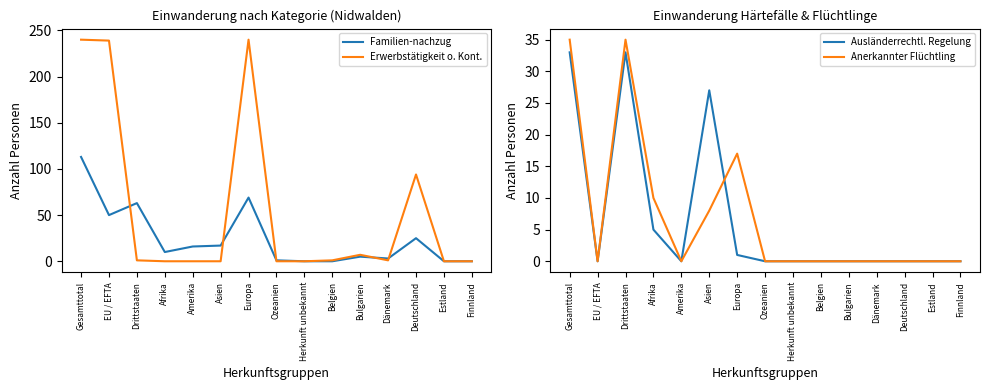

Rank the categories by Familien-nachzug value from highest to lowest.

Gesamttotal, Europa, Drittstaaten, EU / EFTA, Deutschland, Asien, Amerika, Afrika, Bulgarien, Dänemark, Ozeanien, Herkunft unbekannt, Belgien, Estland, Finnland